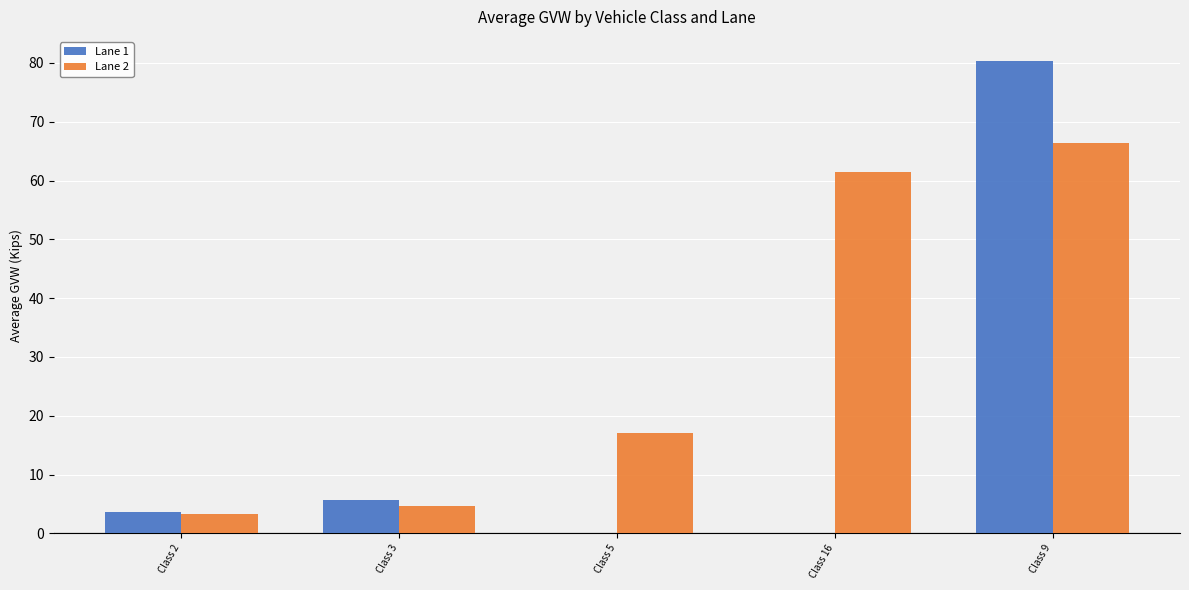

Between Class 2 and Class 16, which series saw the biggest shift?

Lane 2